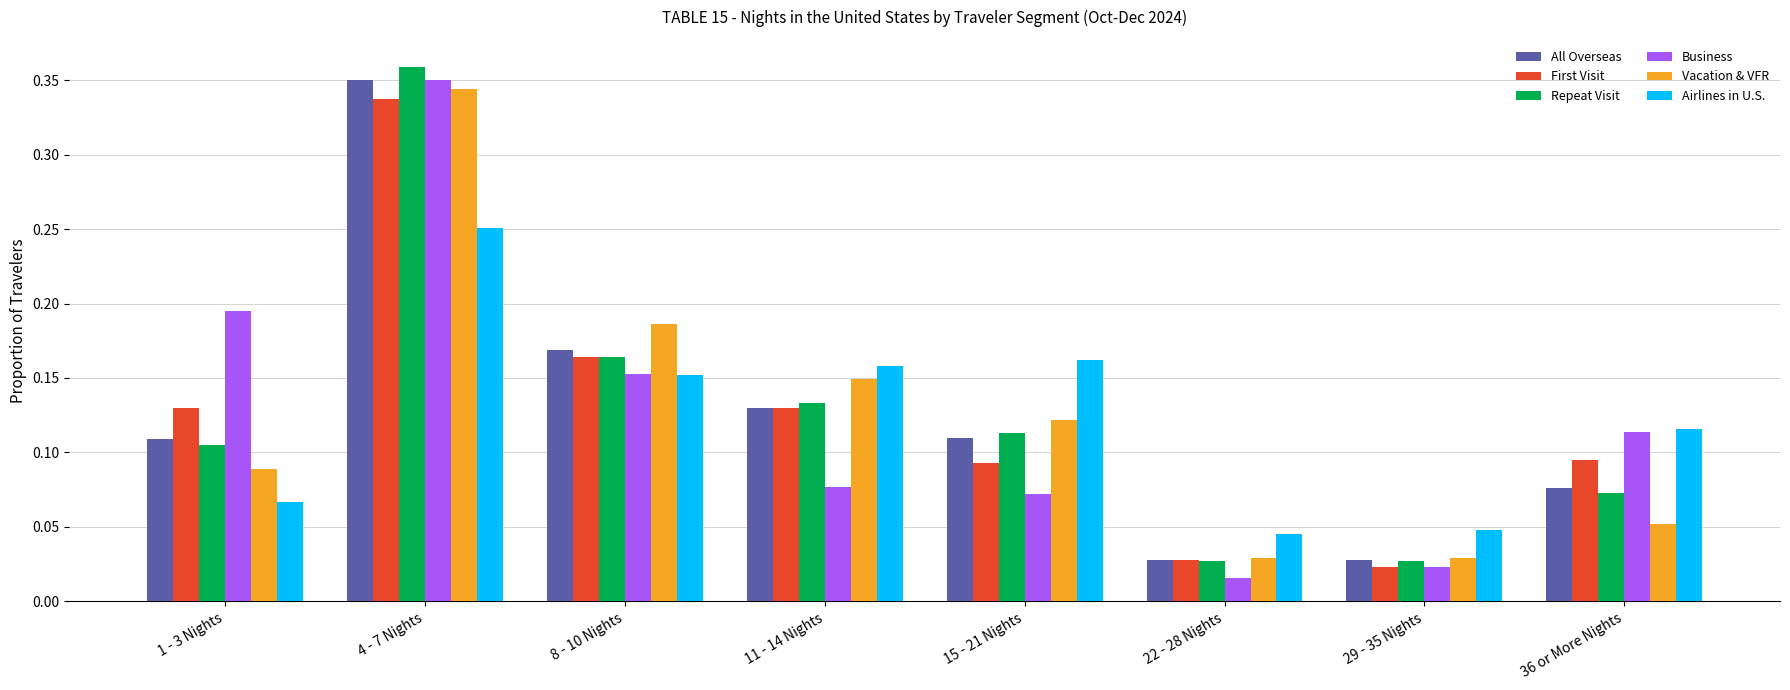

Which series changed the most between 4 - 7 Nights and 11 - 14 Nights?

Business